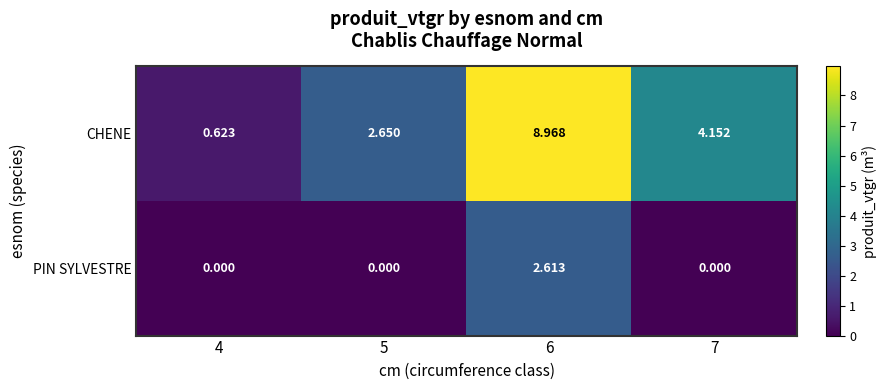

Which series has the largest total across all categories?

CHENE